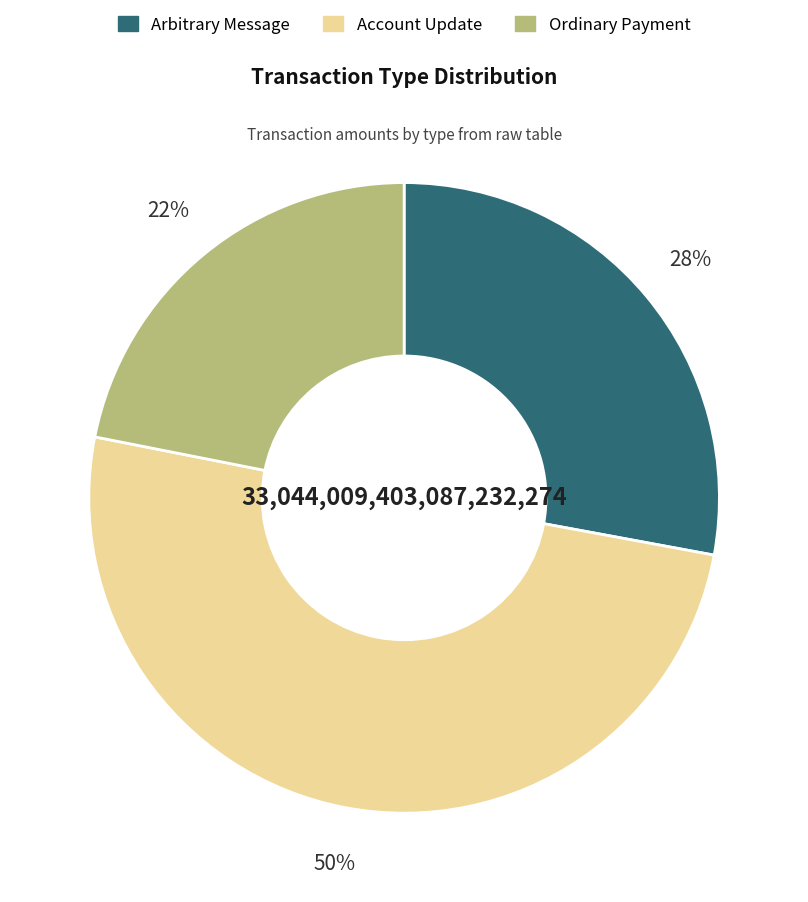

Which has a higher value, Arbitrary Message or Ordinary Payment?

Arbitrary Message